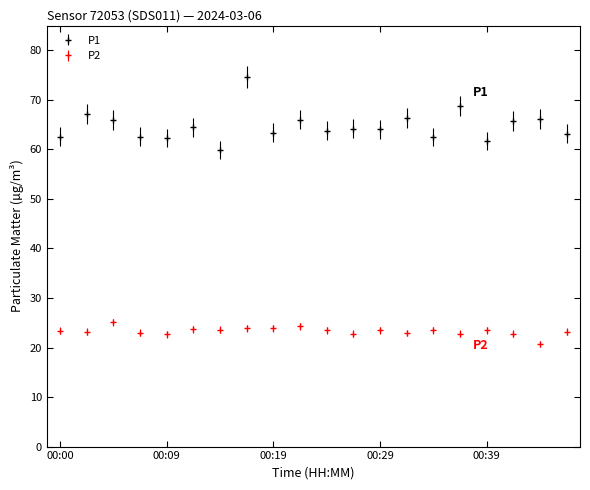

What is the sum of all P1 values?

1295.1